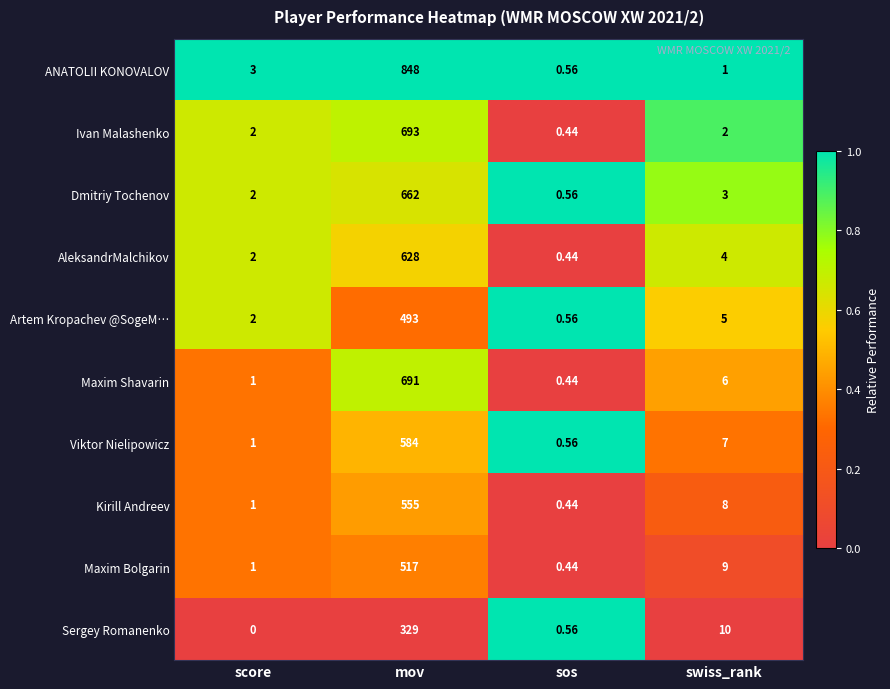

Between score and swiss_rank, which series saw the biggest shift?

Sergey Romanenko